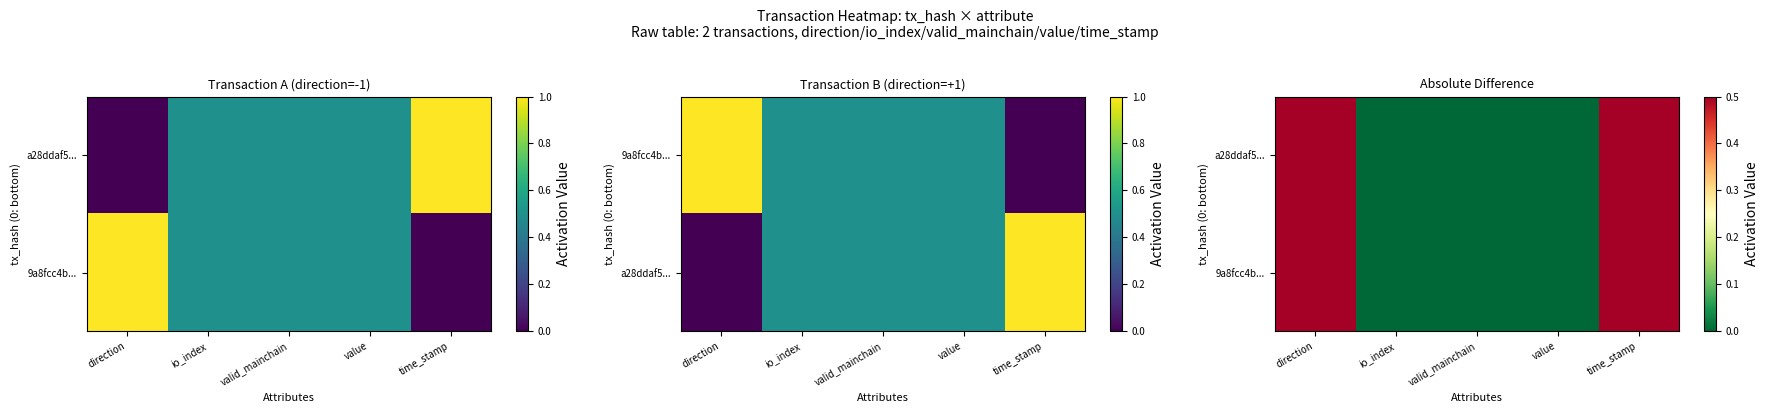

At which category is the sum across all series the highest?

direction